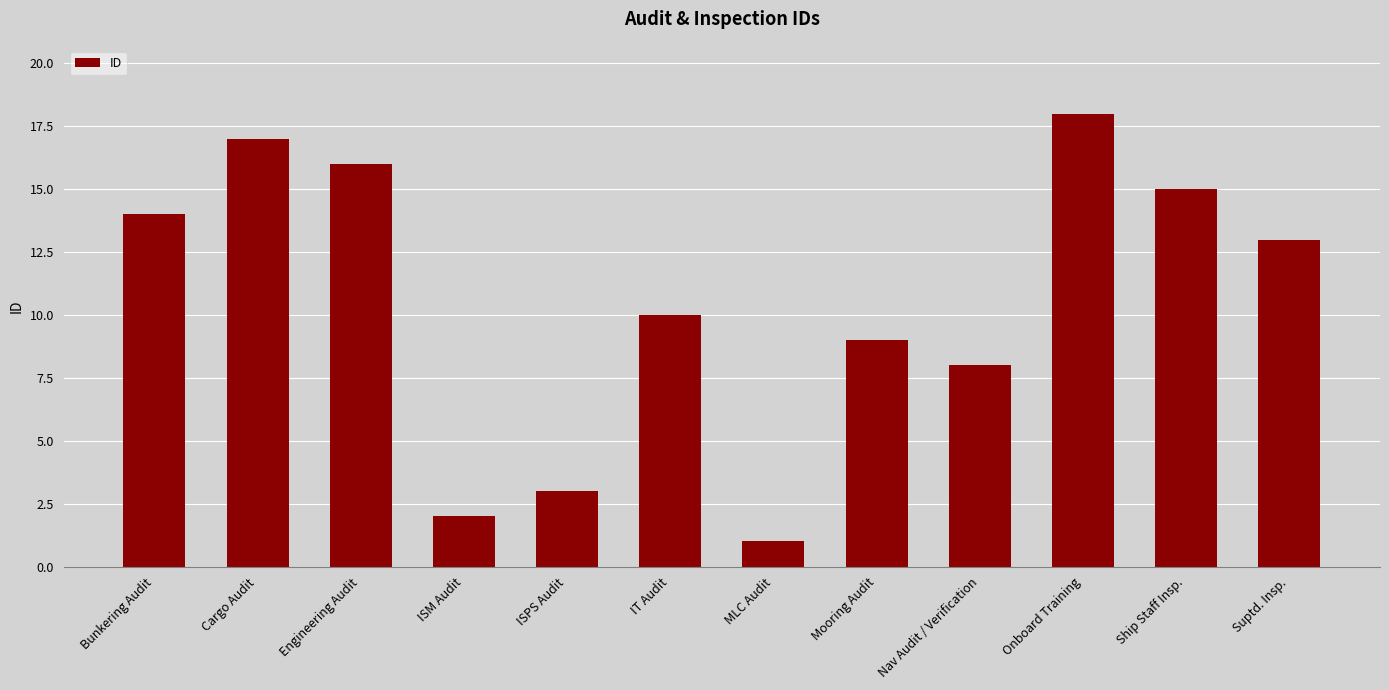

How many values are below 13?

6